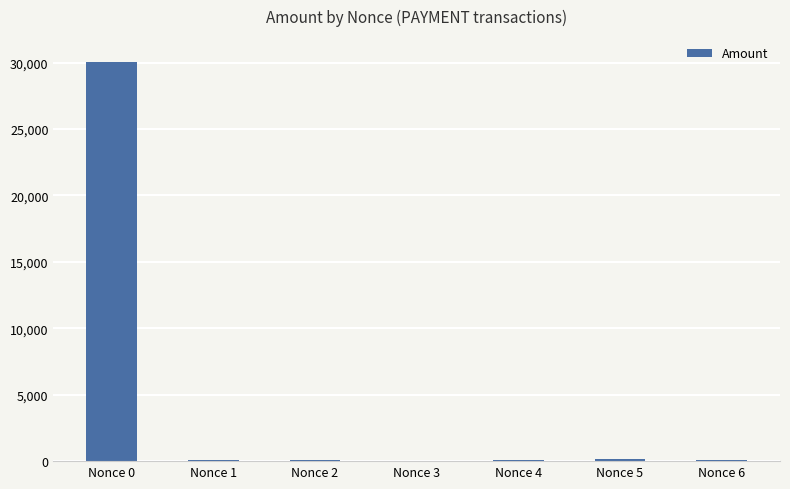

What is the sum of all values?

30512.9